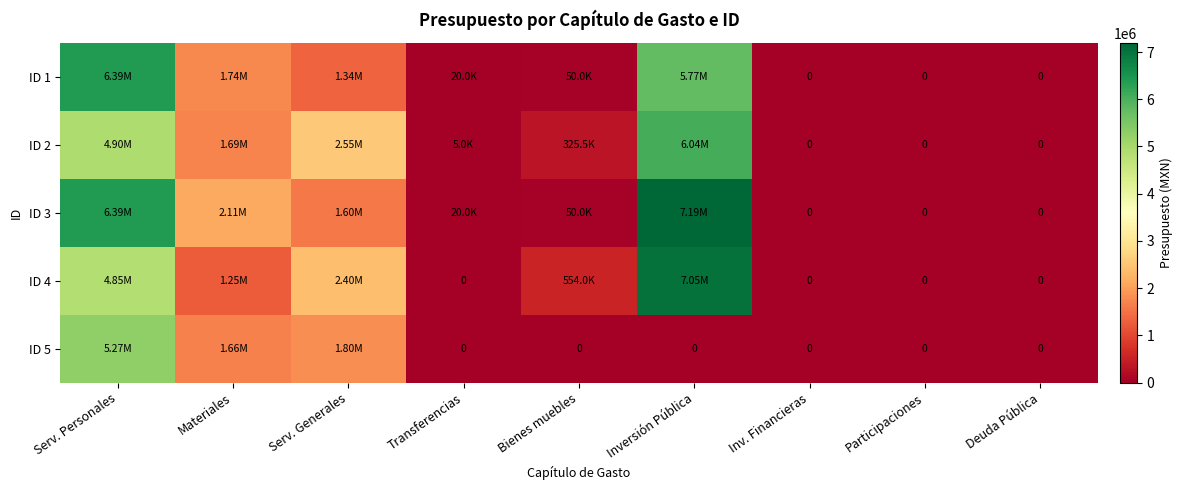

What is the difference between the highest and lowest values at Inversión Pública?

7192453.4